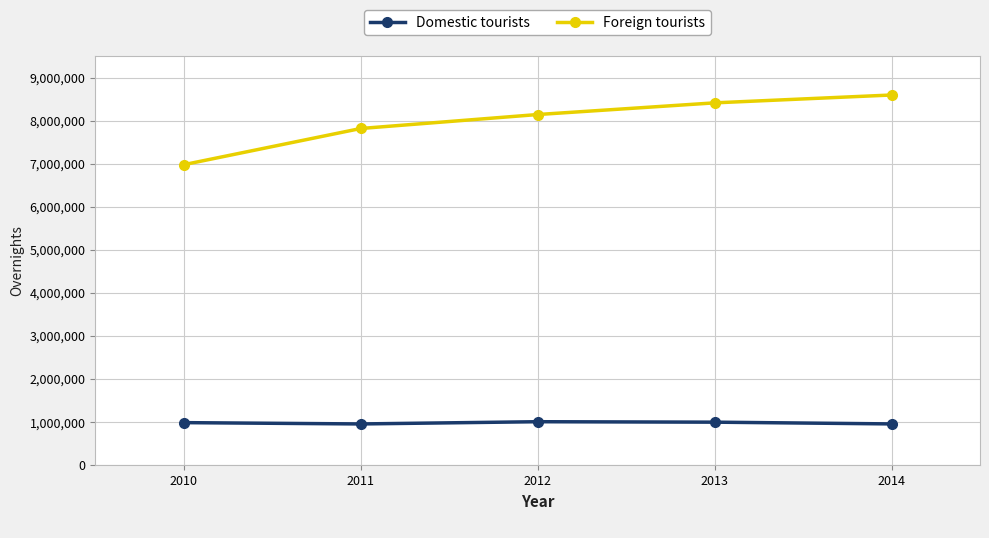

Does the chart have visible grid lines?

Yes